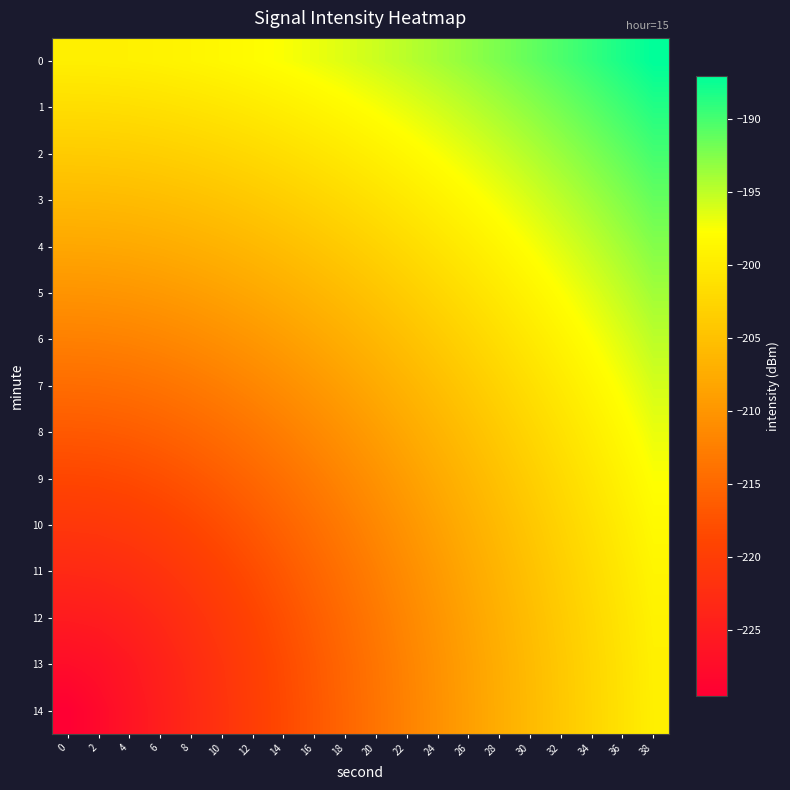

What is the spread (max minus min) of values at 10?

23.1